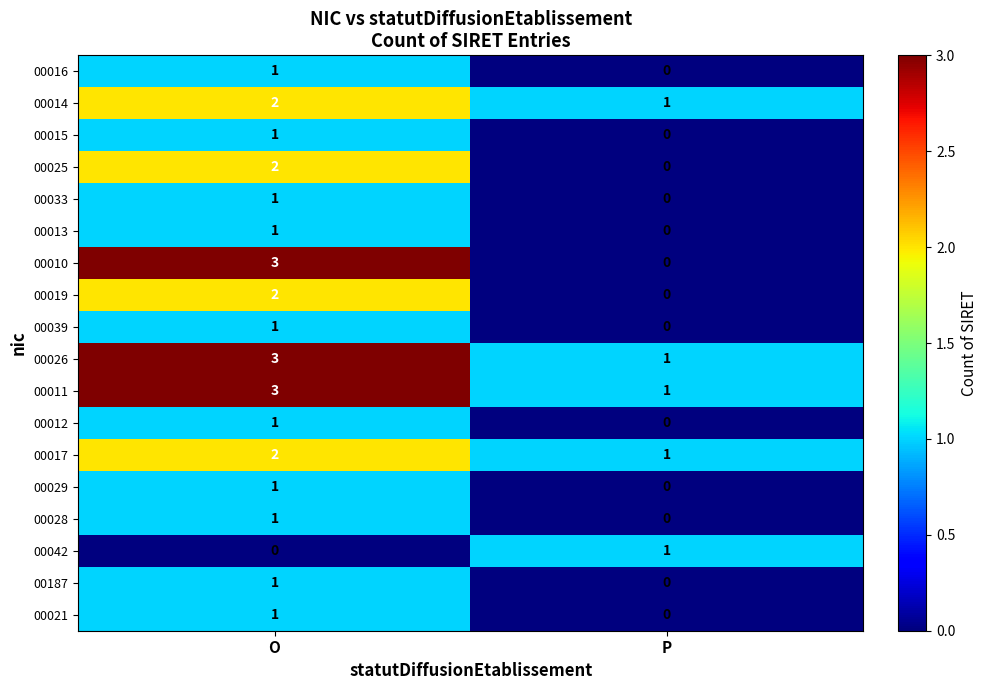

Where is 00187 nearest to the value 0?

P